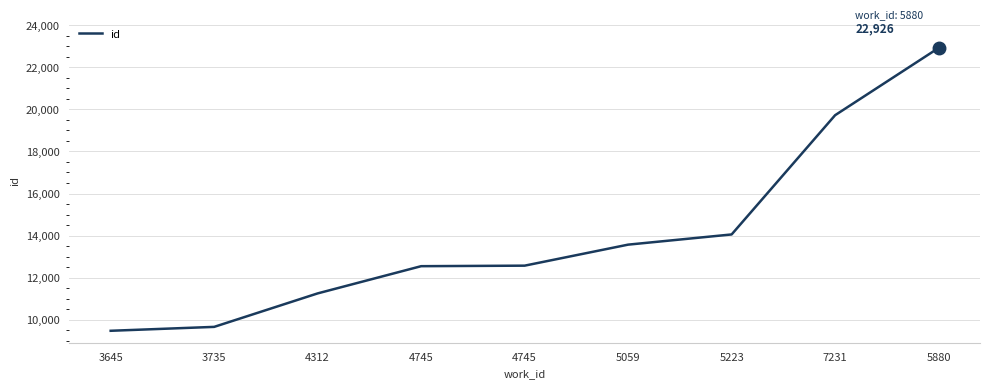

Which category has the lowest value across all series?

3645